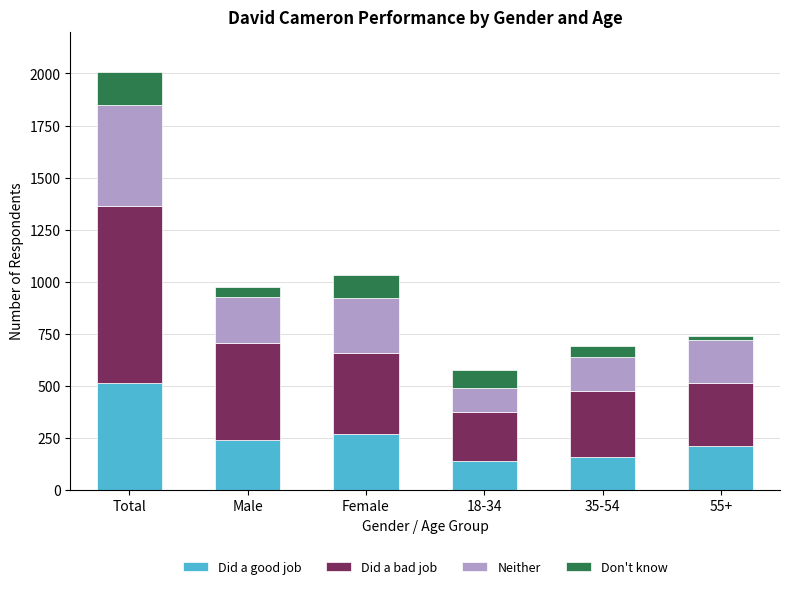

What is the average value of the Did a good job series?

257